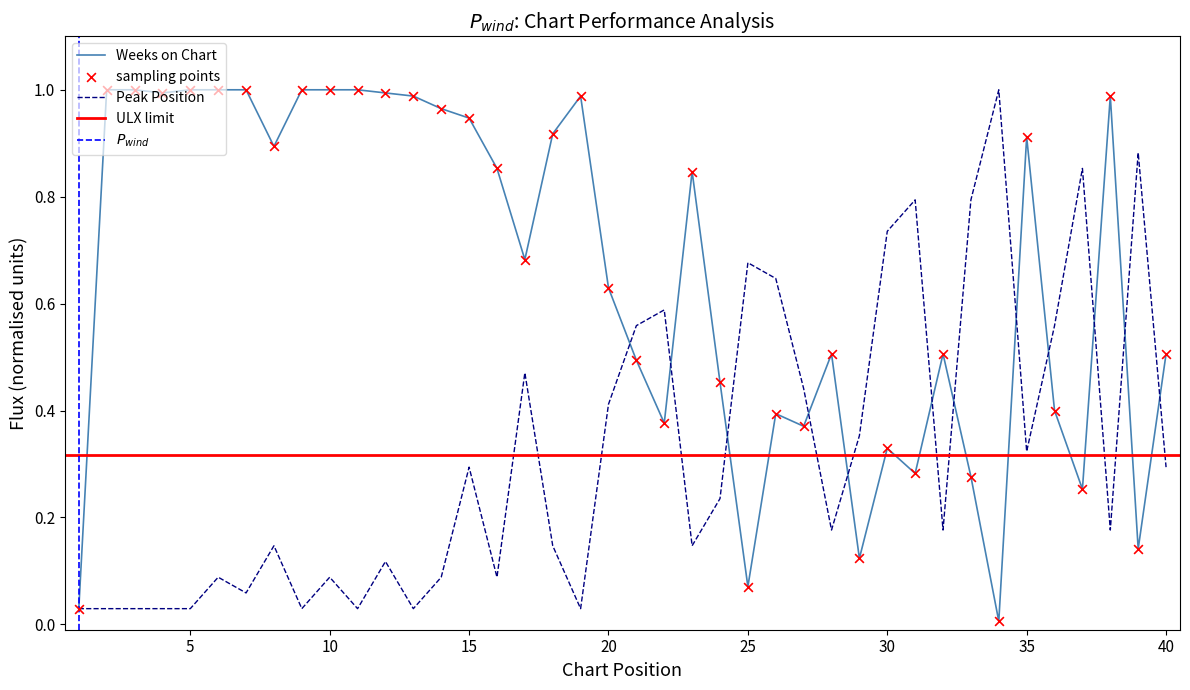

Which series reaches the minimum Y coordinate?

Weeks on Chart